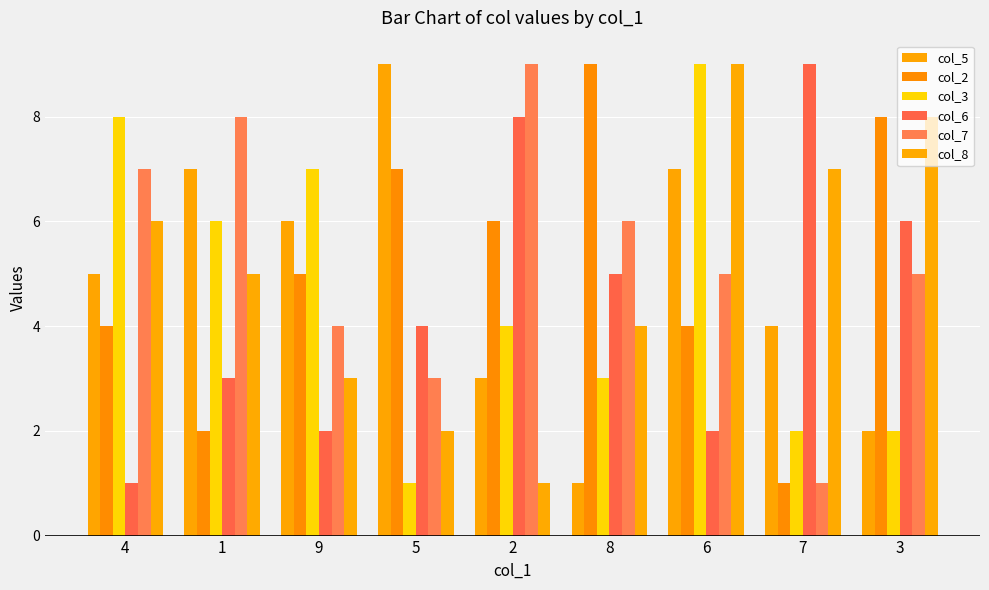

What is the lowest value of the col_5 series?

1